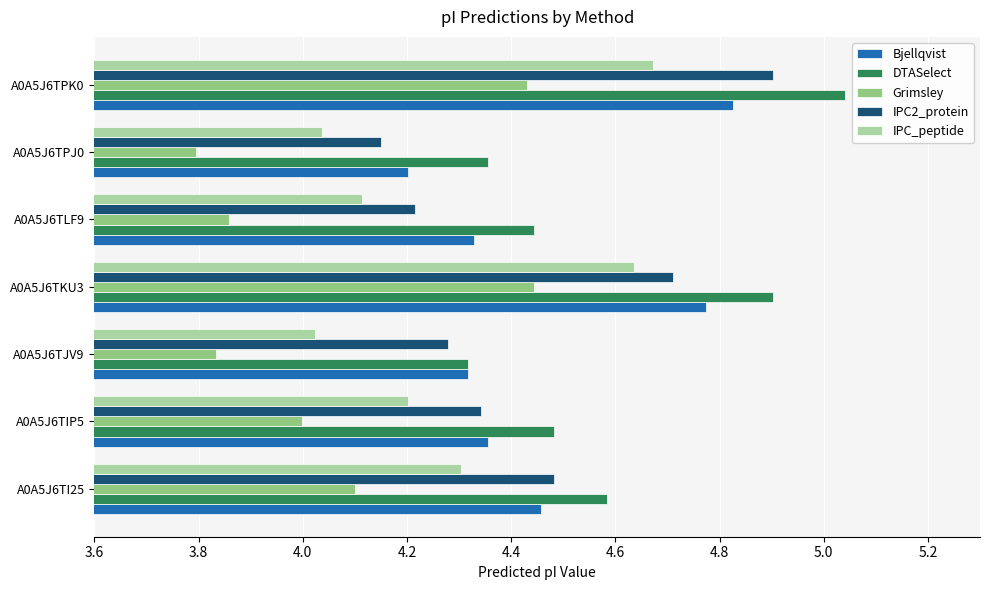

How many data points does each series have?

7